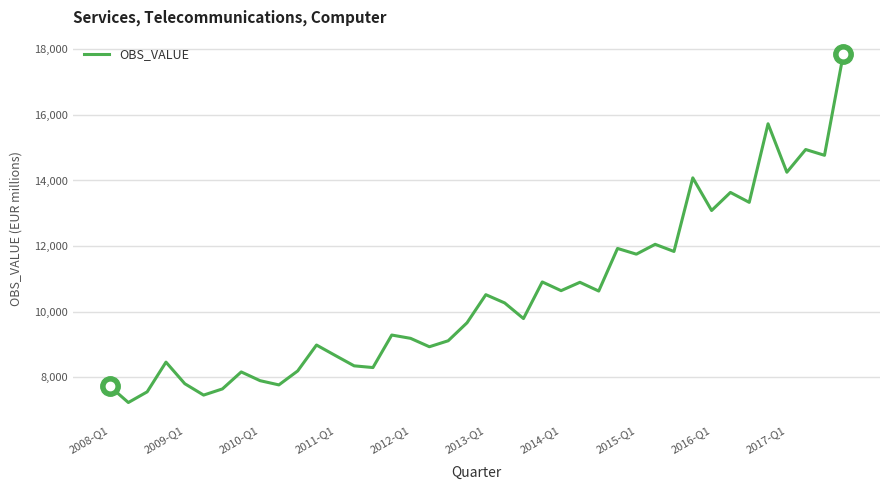

What is the maximum value shown in the chart?

17846.9